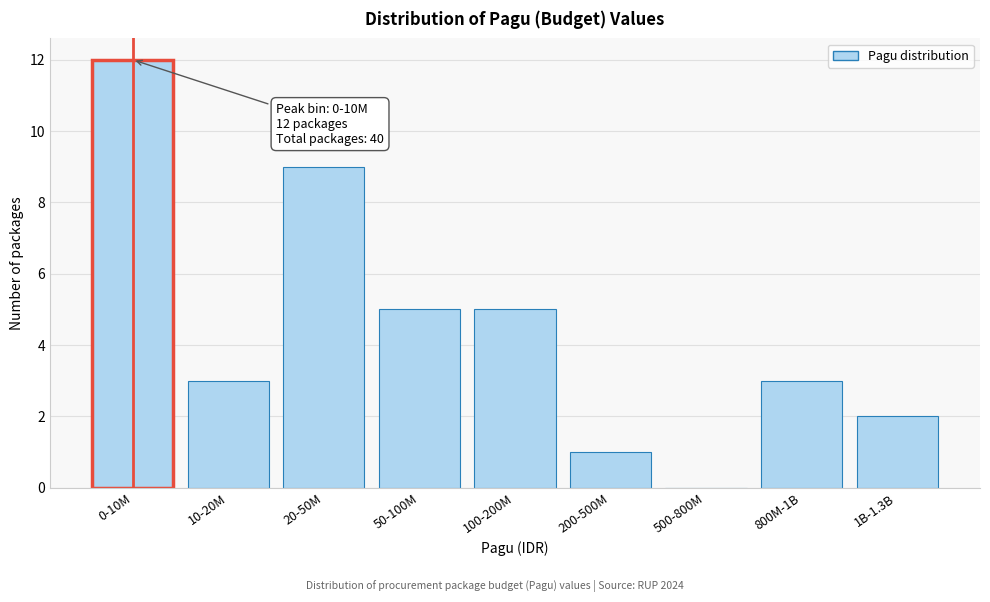

Reading right to left, extract all data points from this chart.

1B-1.3B=2	800M-1B=3	500-800M=0	200-500M=1	100-200M=5	50-100M=5	20-50M=9	10-20M=3	0-10M=12